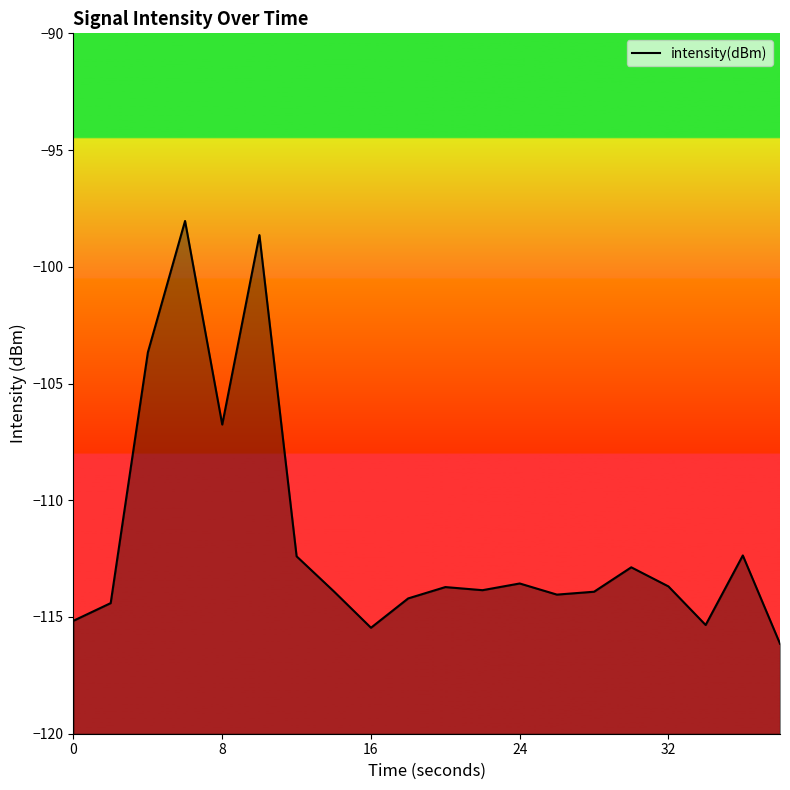

How many values exceed -113?

7